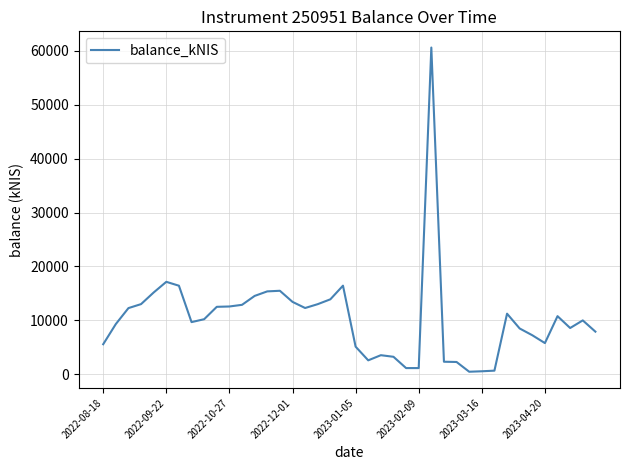

What is the maximum value shown in the chart?

60563.8